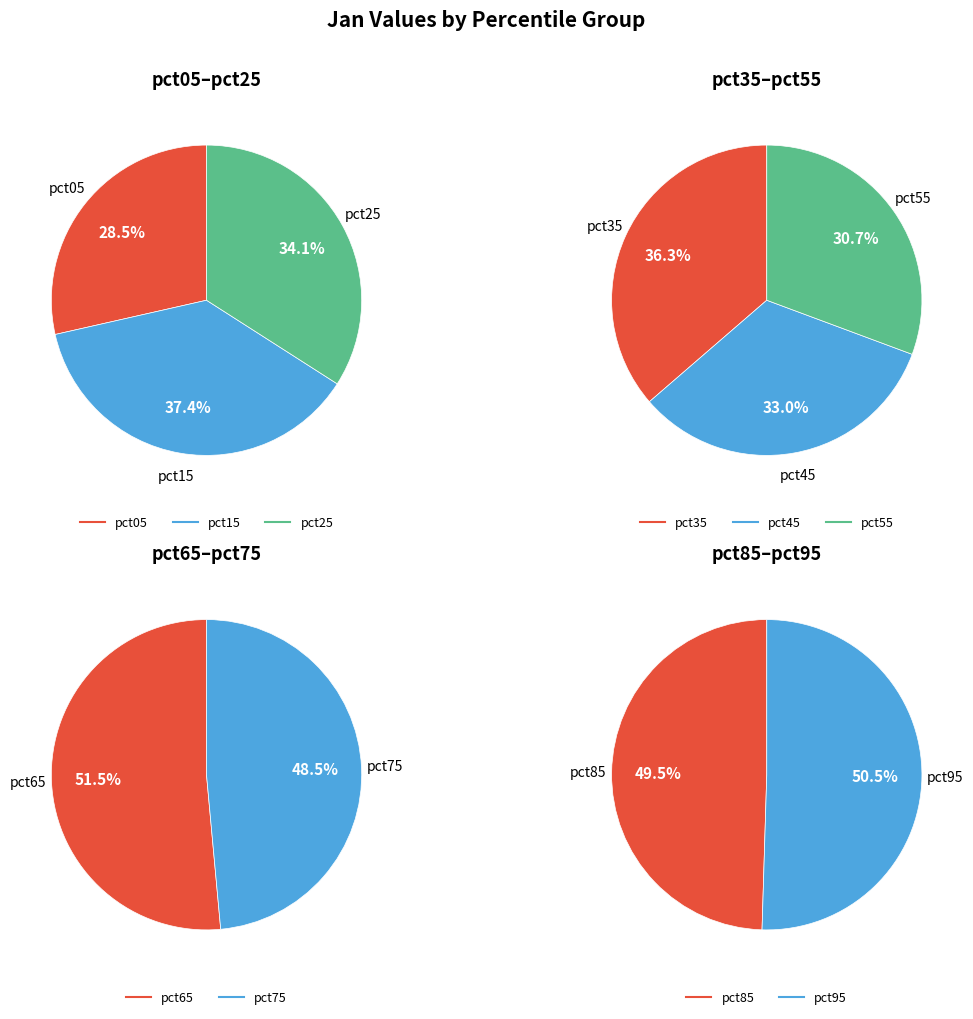

Is it true that pct75 is 1% of the pie?

False